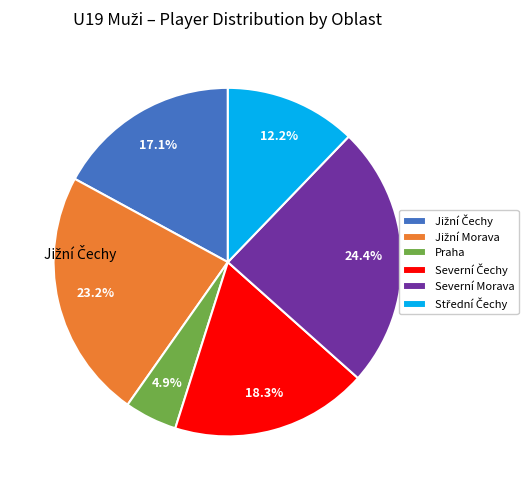

What is the largest slice in the pie chart?

Severní Morava